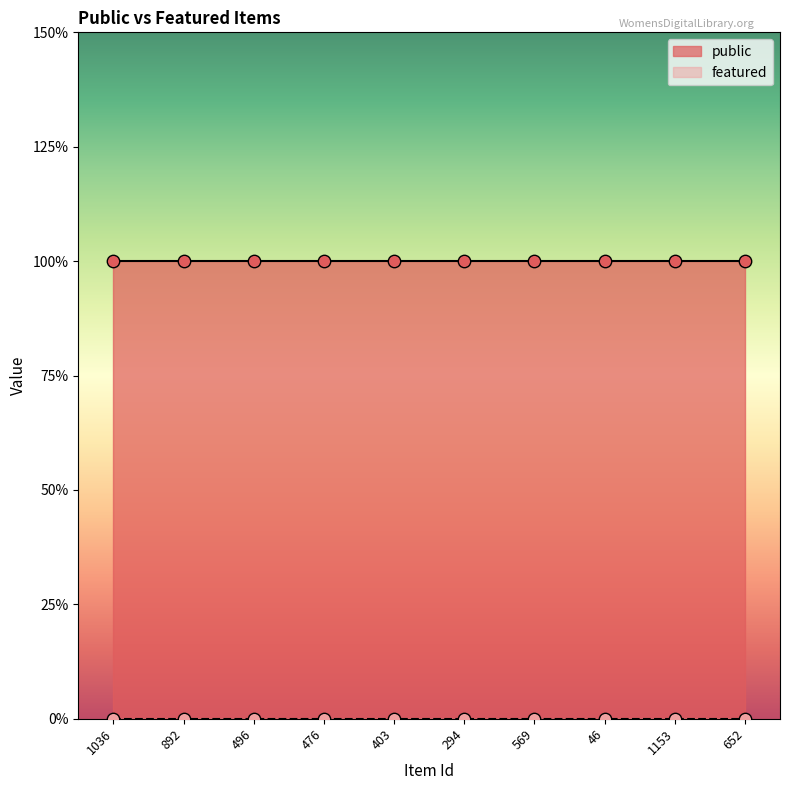

Is the value of public at 1036 greater than the value of featured at 892?

Yes